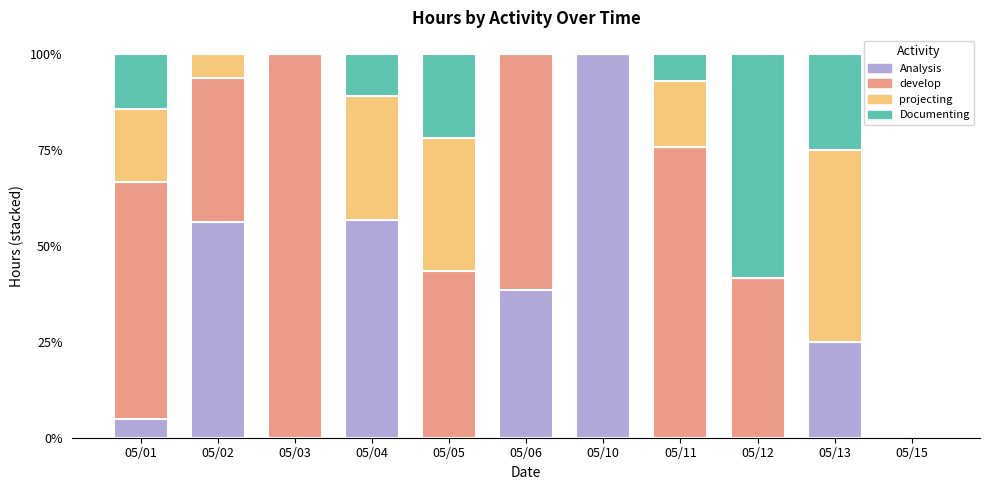

What is the maximum value for Analysis?

100.0